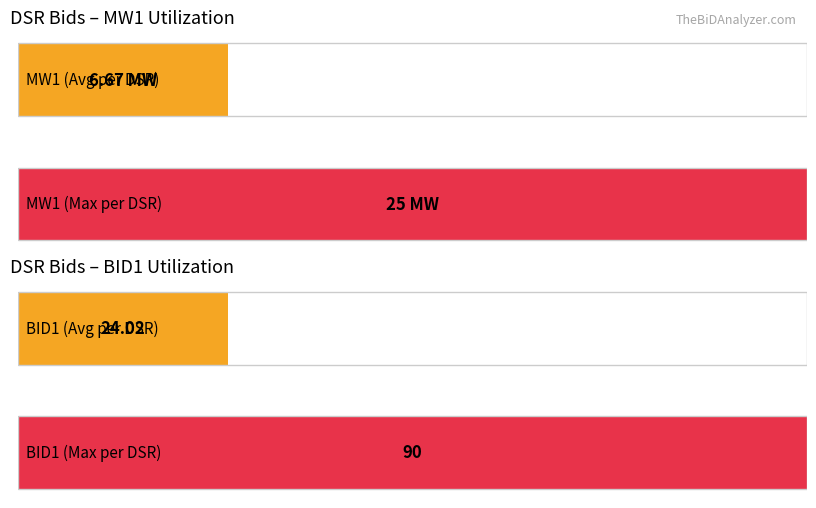

The value of BID1 at DSRX98559027 is 23.8. True or false?

True